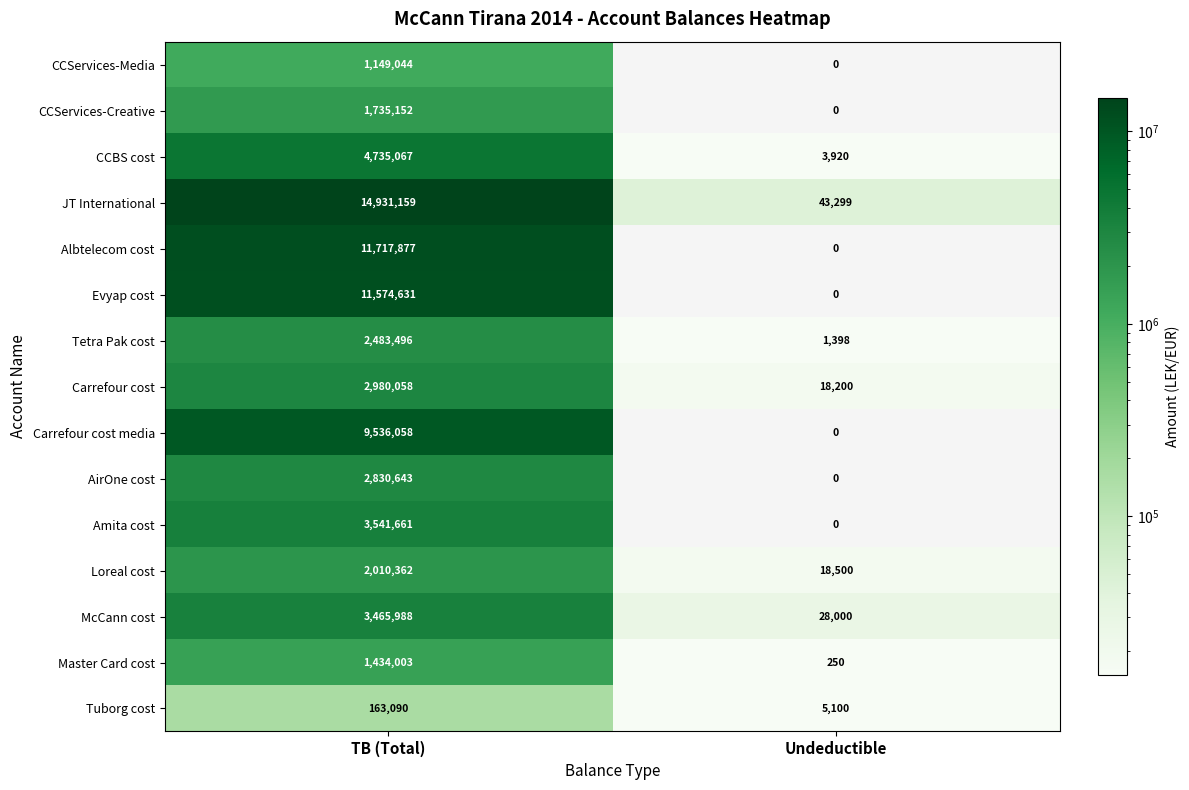

Between TB (Total) and Undeductible, which series saw the biggest shift?

JT International